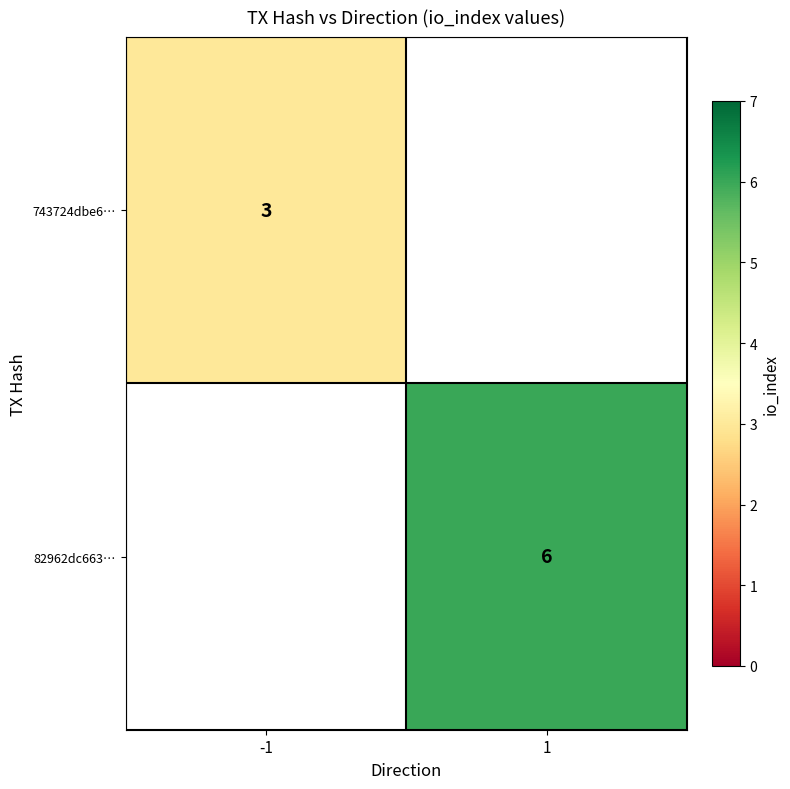

Between 1 and -1, which is larger?

-1